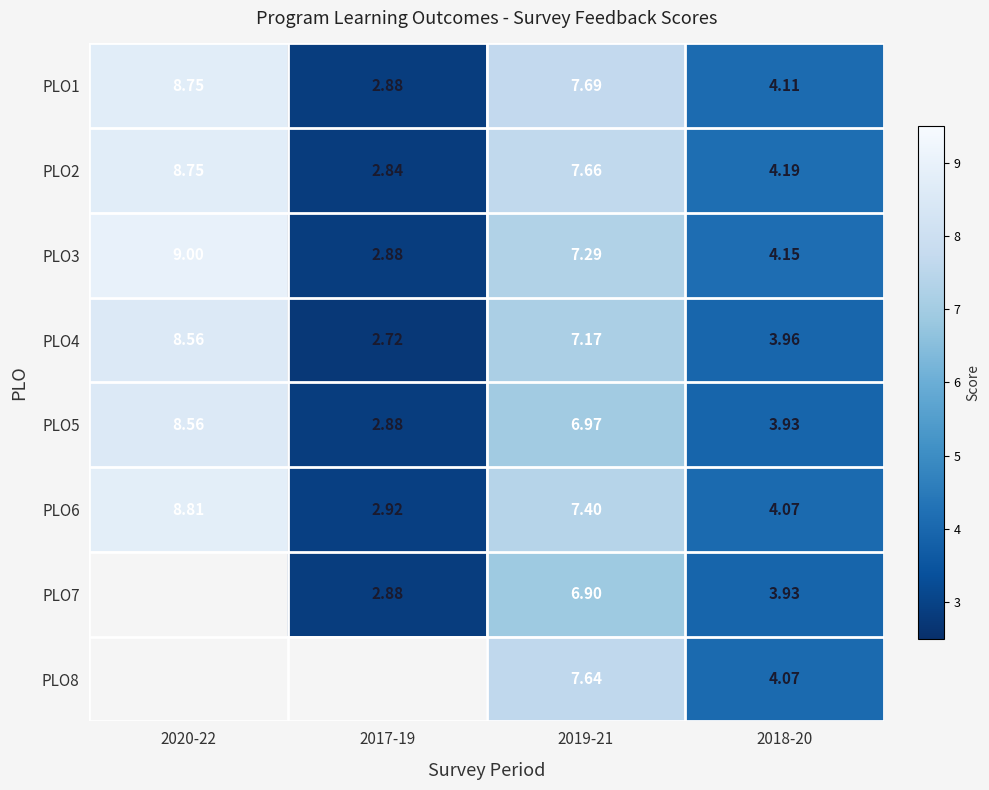

Which category has the lowest value in the PLO6 series?

2017-19